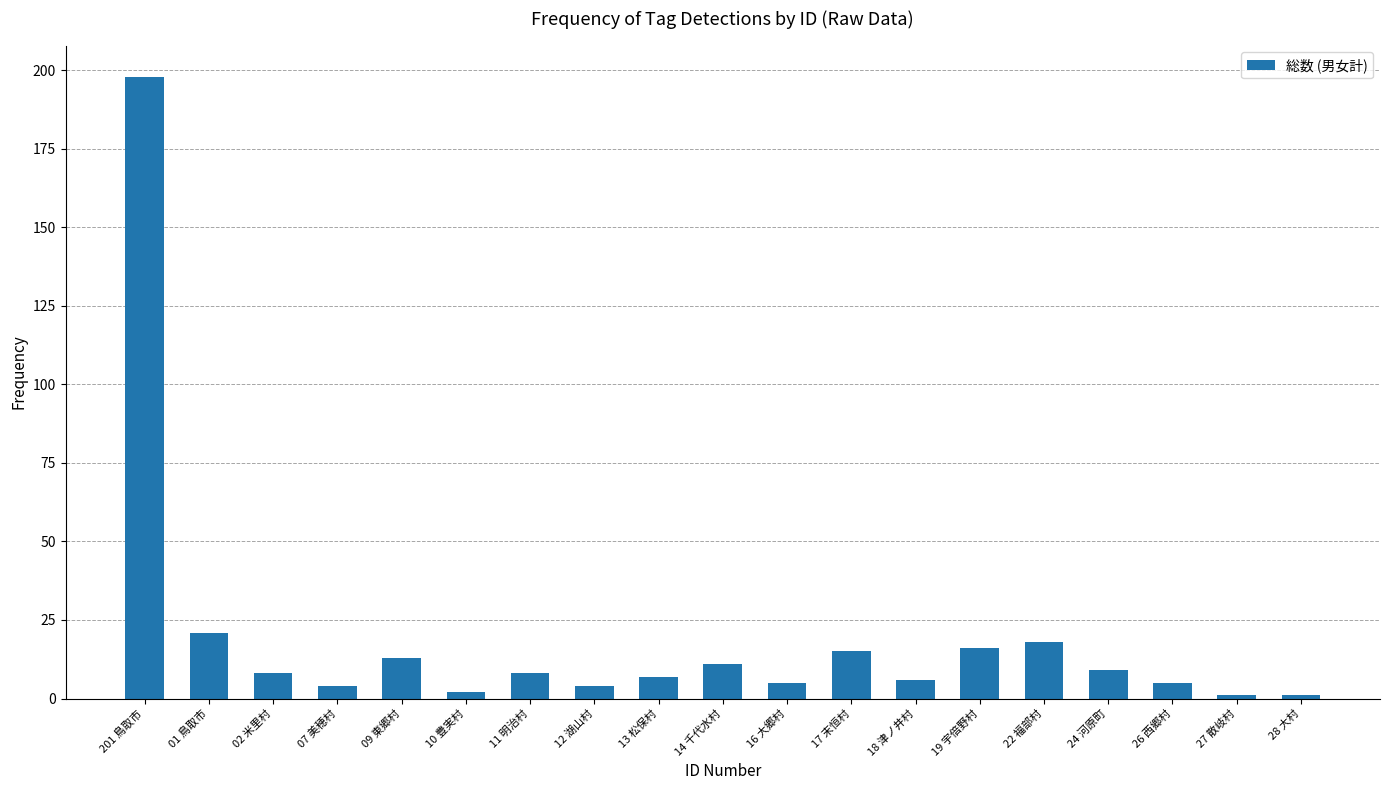

Does the chart contain any negative values?

No